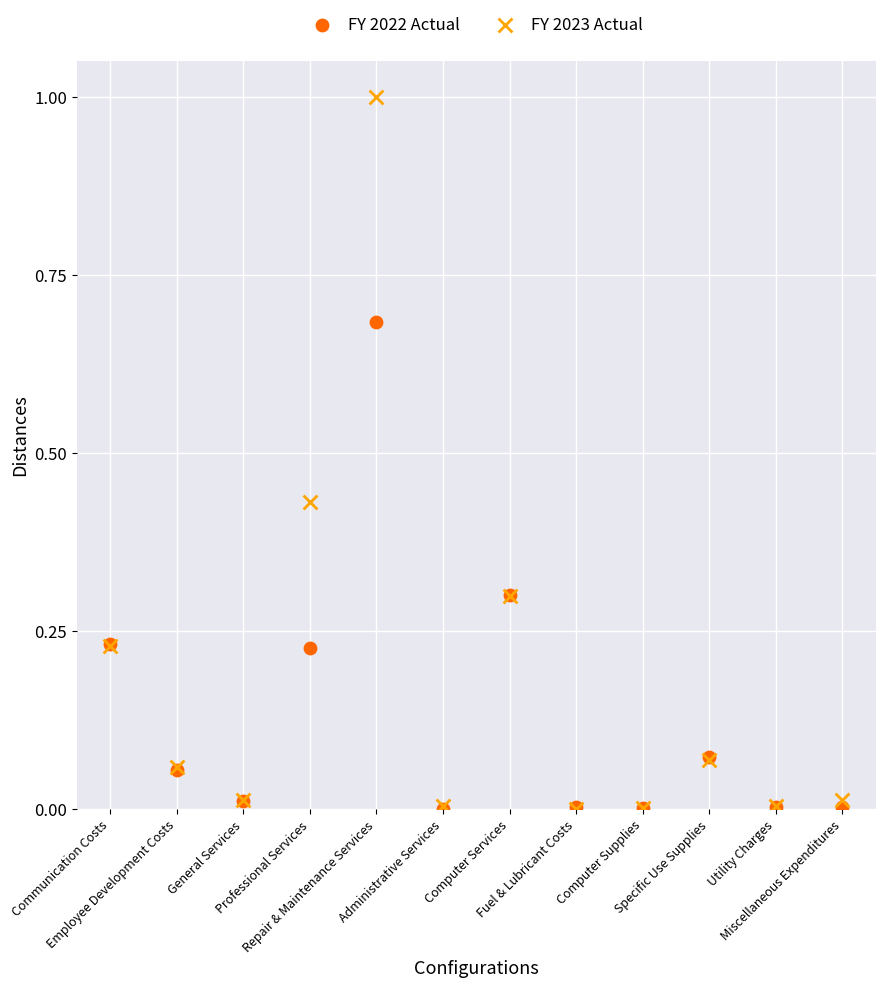

What are all the series names shown in the legend?

FY 2022 Actual, FY 2023 Actual